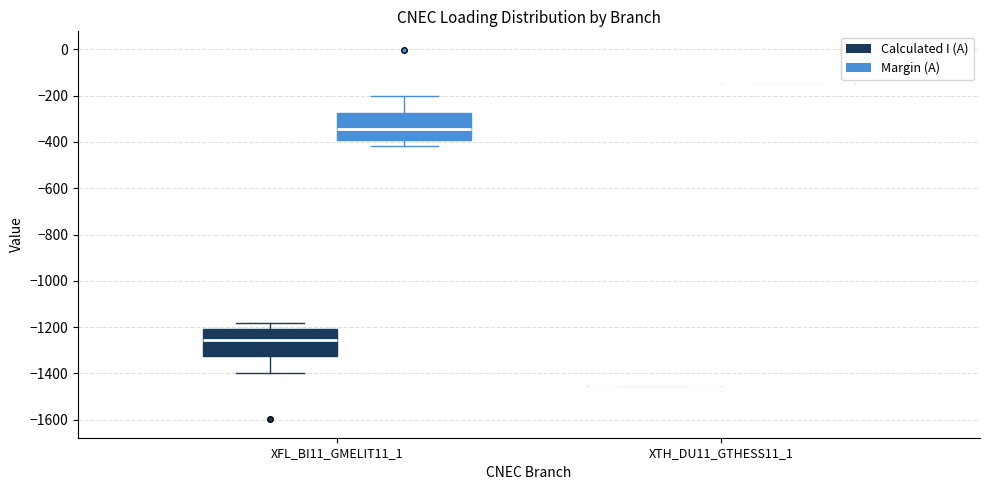

Reading left to right, transcribe this box plot: for each box, give where its median line is, the range the box spans, and where its two whiskers end, as read against the y-axis. The values are not printed on the chart, so give them approximately, as read against the axis.

XFL_BI11_GMELIT11_1 (Calculated I (A)): median -1260, box -1320 to -1200, whiskers -1400 to -1180
XFL_BI11_GMELIT11_1 (Margin (A)): median -340, box -400 to -280, whiskers -420 to -200
XTH_DU11_GTHESS11_1 (Calculated I (A)): box collapsed to a line at -1460, whiskers -1460 to -1460
XTH_DU11_GTHESS11_1 (Margin (A)): box collapsed to a line at -140, whiskers -140 to -140